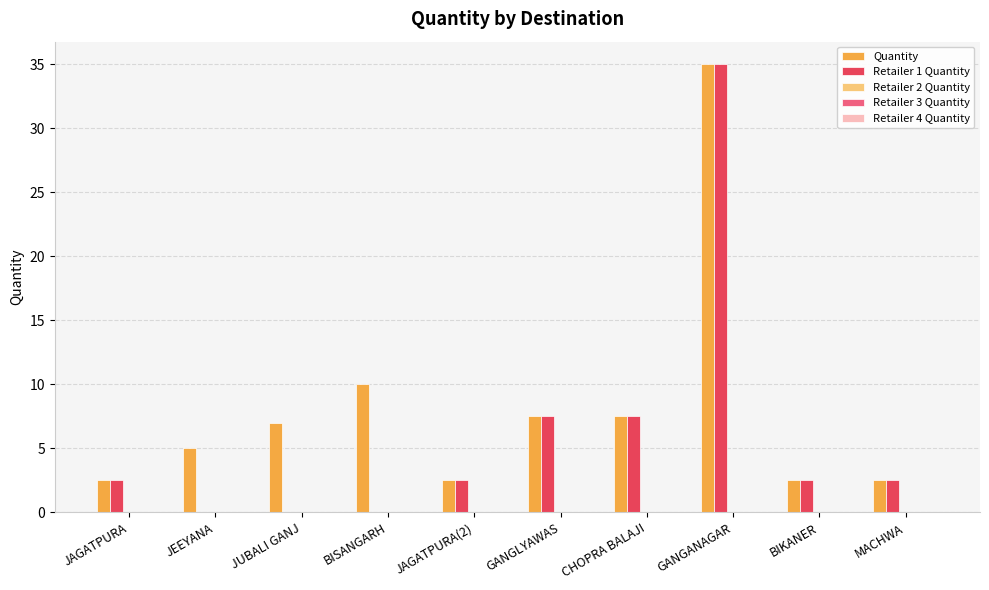

The value of Retailer 1 Quantity at BIKANER is 1.0. True or false?

False